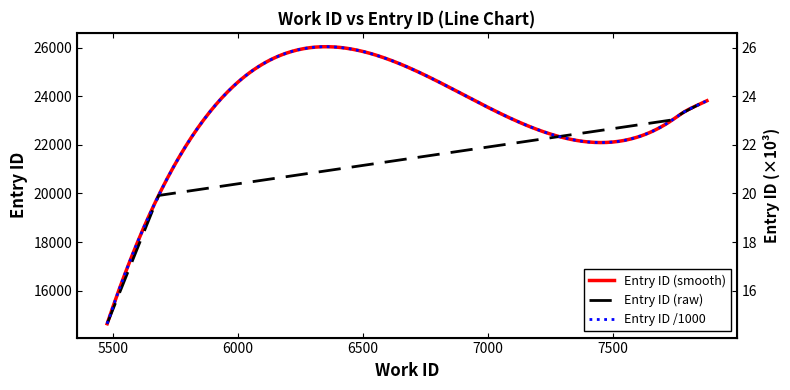

What is the value of the 2nd point from the left?

19915